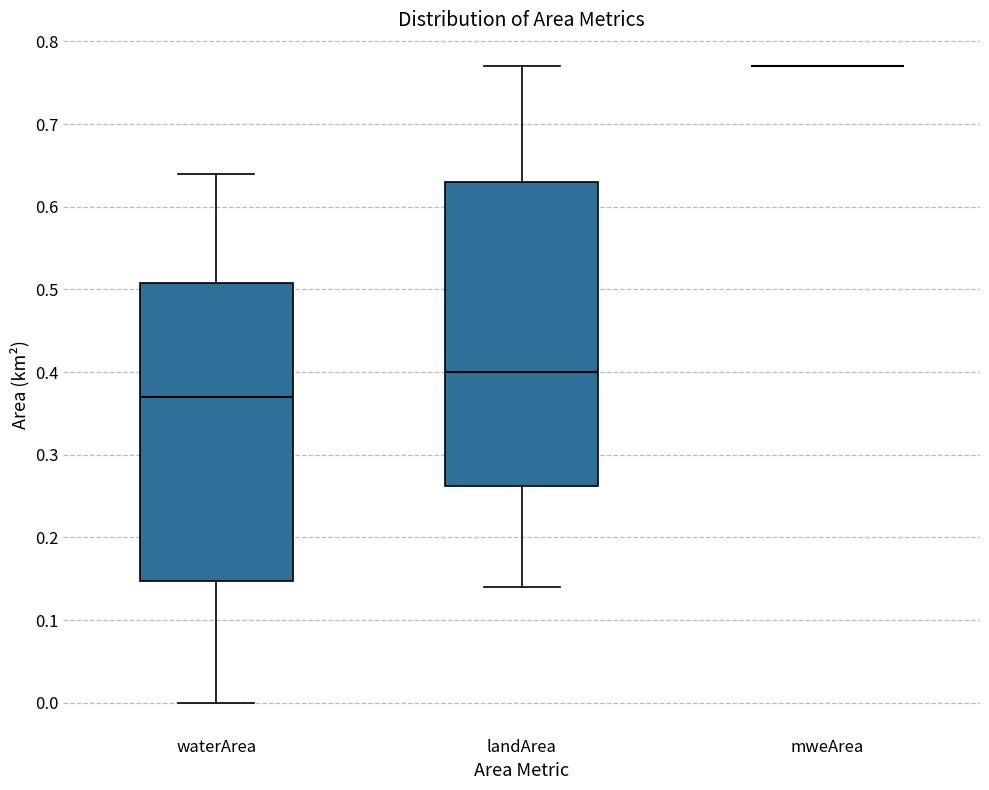

Reading left to right, transcribe this box plot: for each box, give where its median line is, the range the box spans, and where its two whiskers end, as read against the y-axis. The values are not printed on the chart, so give them approximately, as read against the axis.

waterArea: median 0.37, box 0.15 to 0.51, whiskers 0.00 to 0.64
landArea: median 0.40, box 0.26 to 0.63, whiskers 0.14 to 0.77
mweArea: box collapsed to a line at 0.77, whiskers 0.77 to 0.77